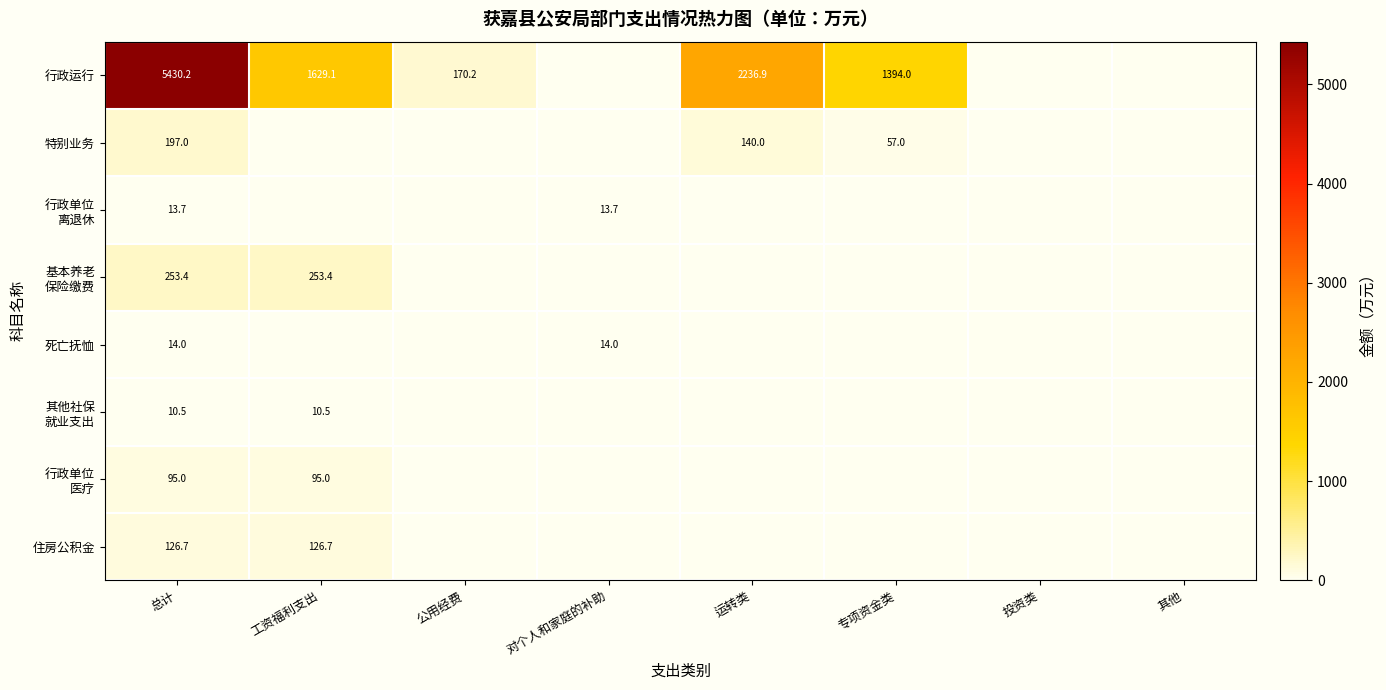

Is it true that 特别业务 equals 140.0 at 运转类?

True